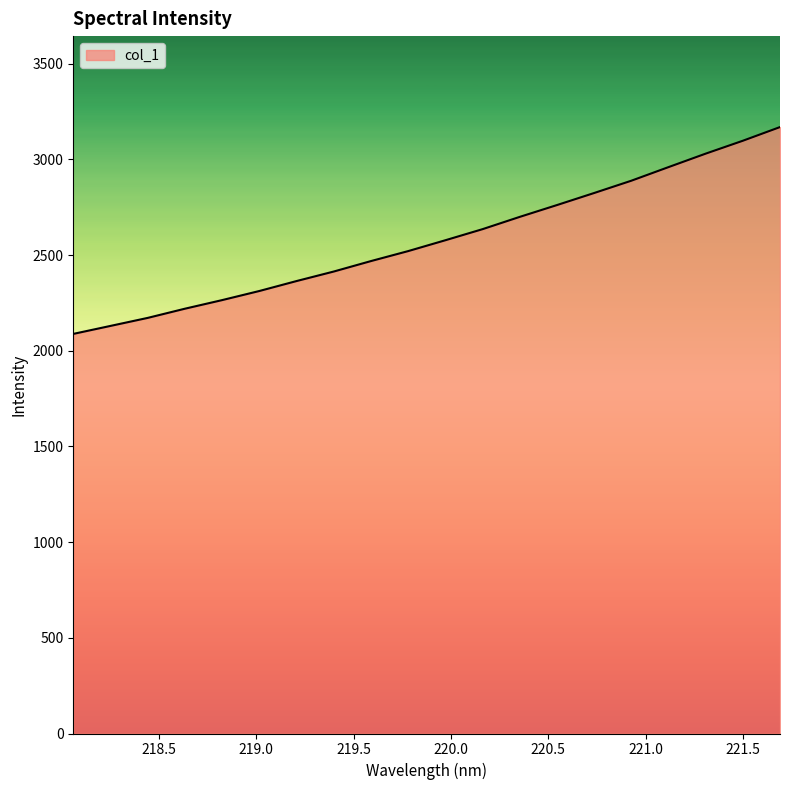

What is the difference between the maximum and minimum values?

1080.9